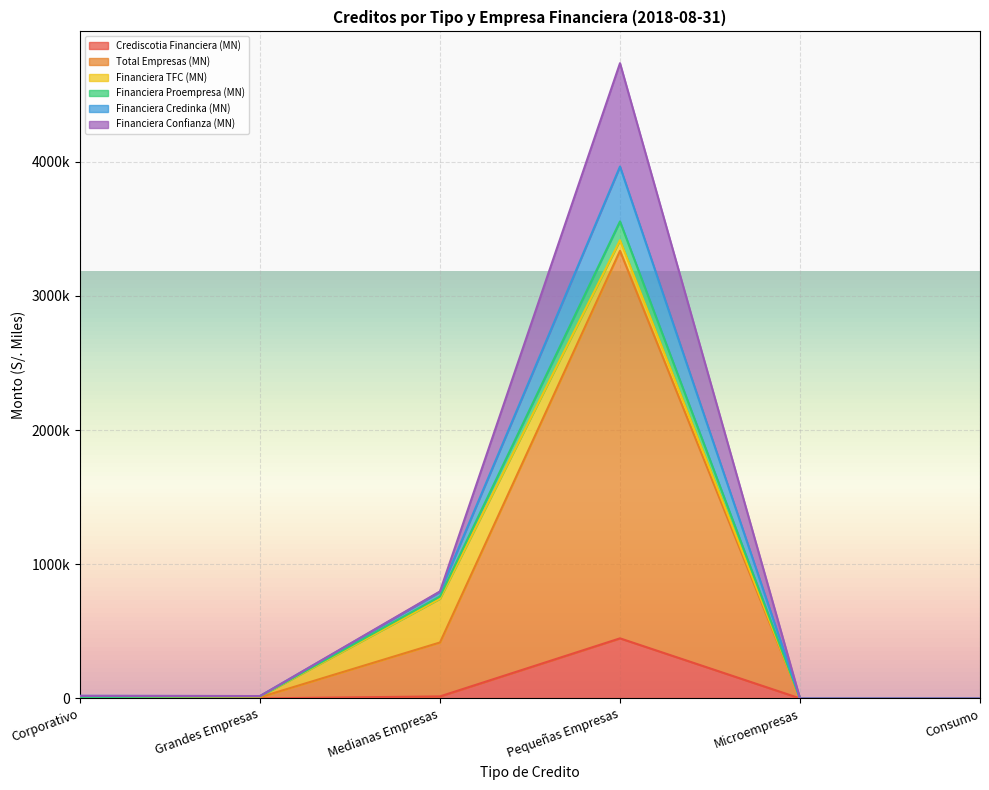

Does the chart display data point markers on the line(s)?

No